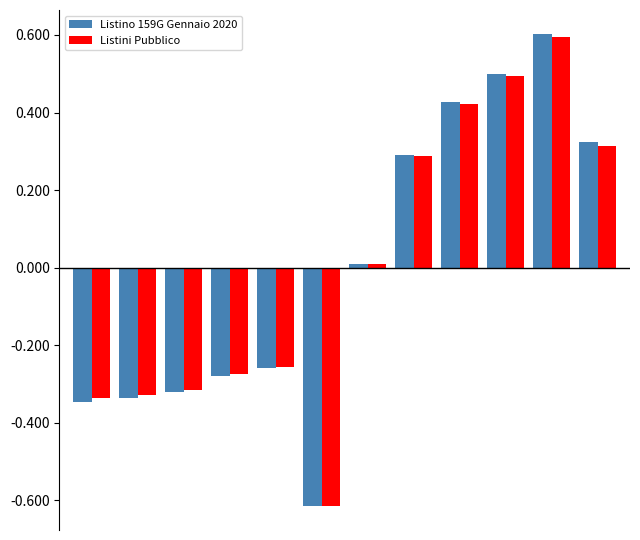

What is the difference between the maximum and second lowest values in the Listini Pubblico series?

0.9